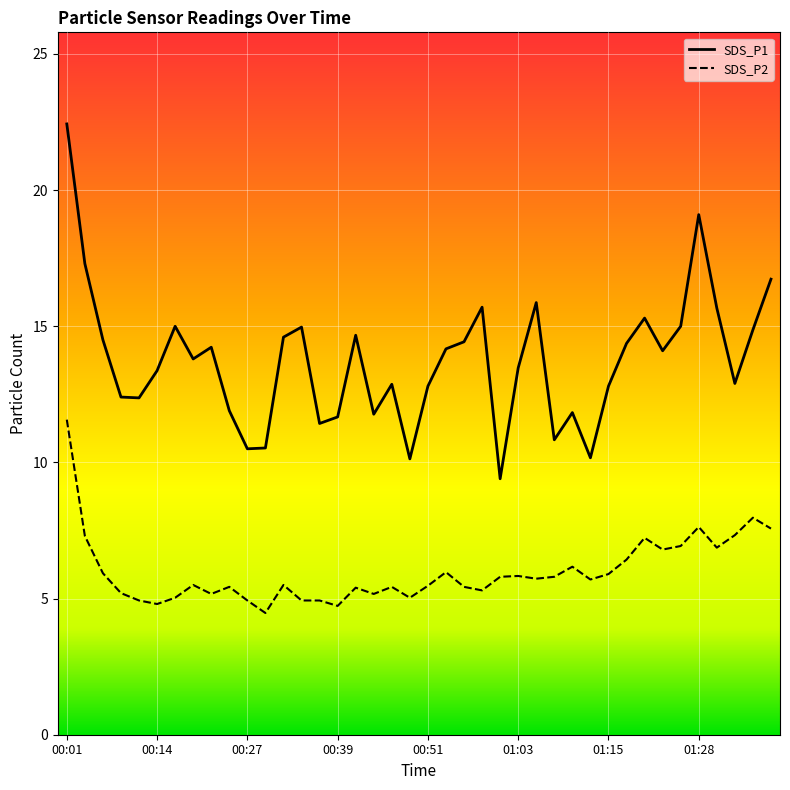

Which has a higher value, 00:19 or 01:28?

01:28